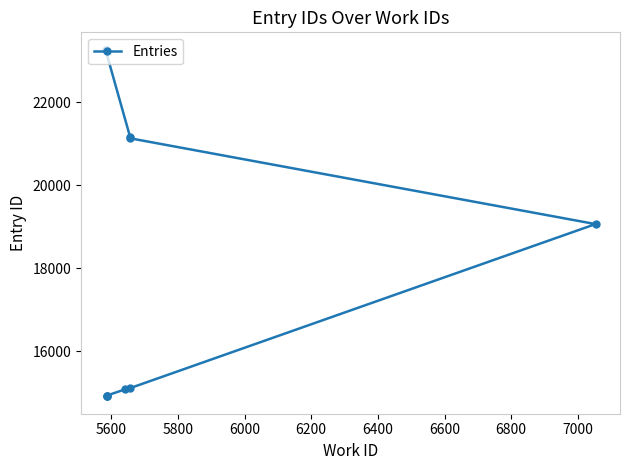

Which has a higher value, 6800 or 6200?

6800